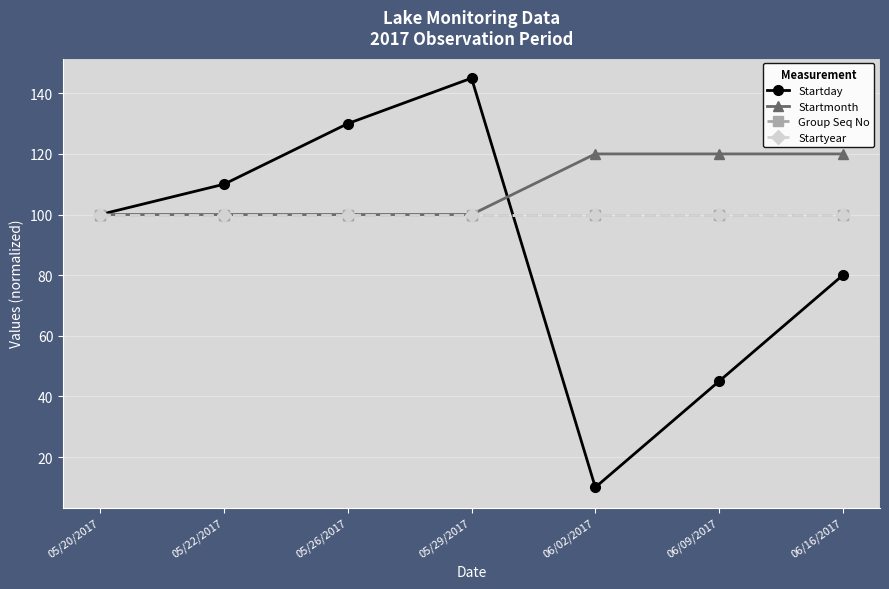

Which category has the highest value in the Startmonth series?

06/02/2017